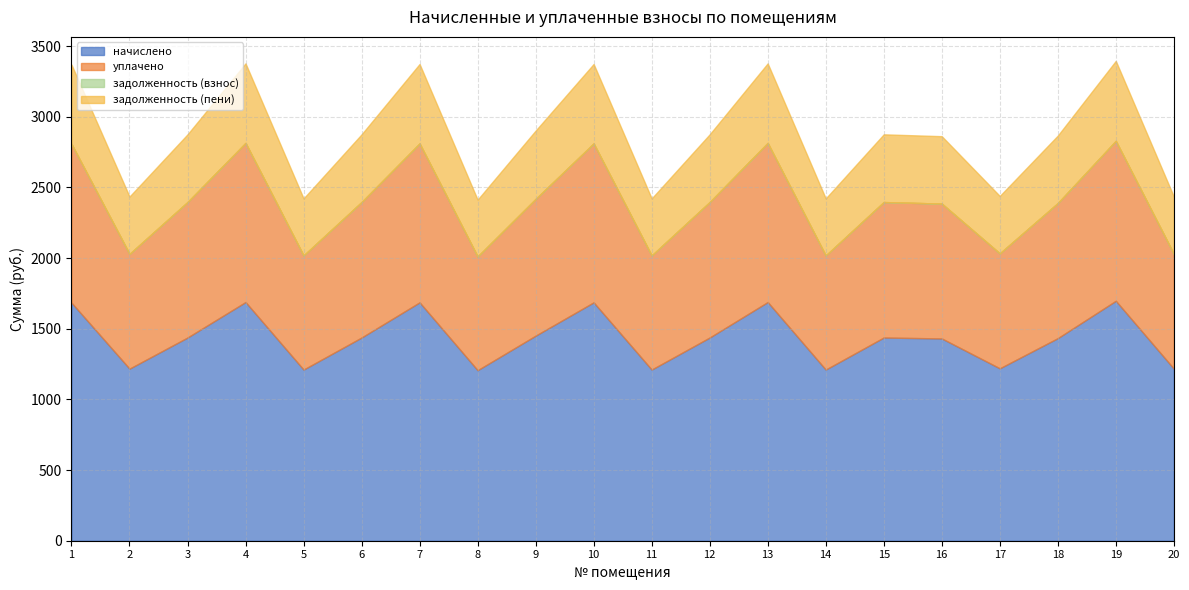

True or false: задолженность (взнос) and уплачено cross at least once.

False